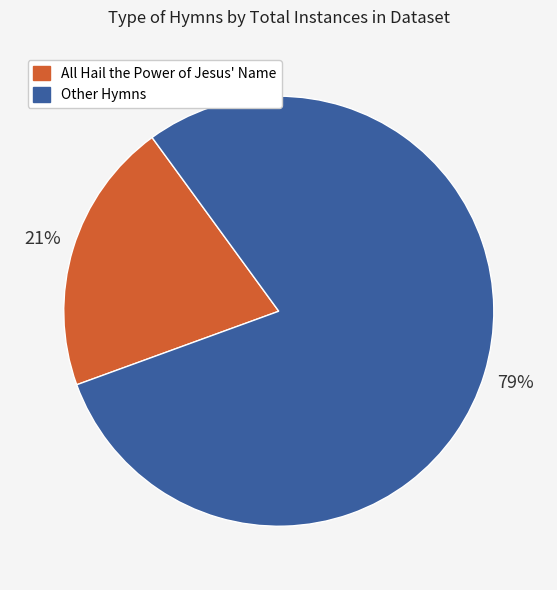

Does any single category account for the majority?

Yes